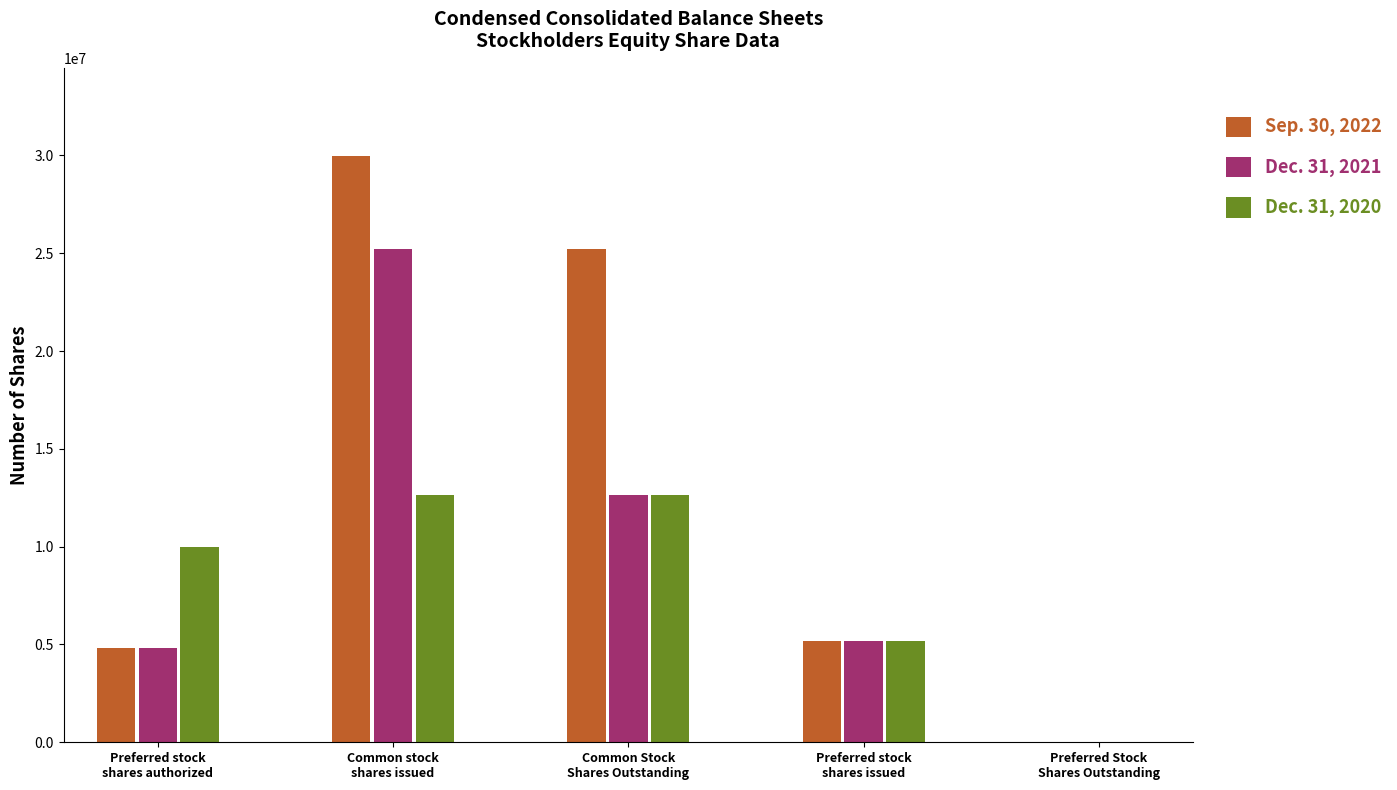

Which series has the largest total across all categories?

Sep. 30, 2022